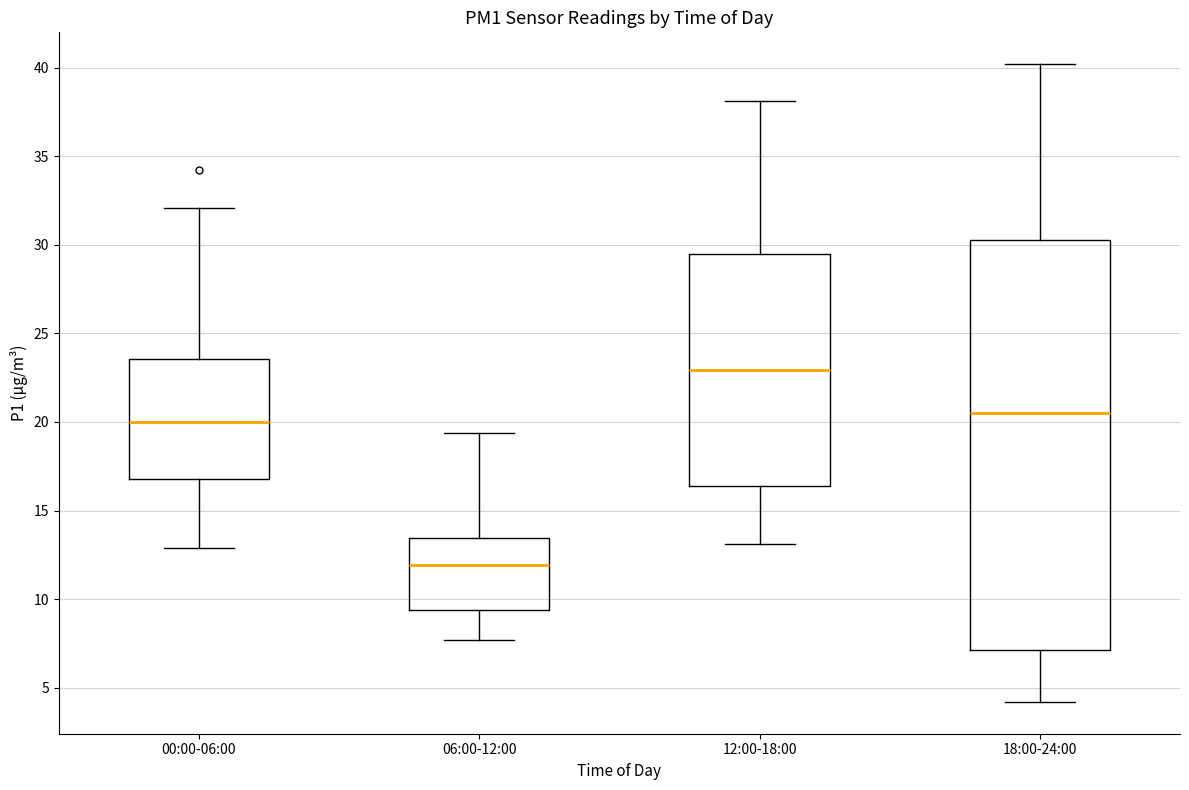

Where does the median line of the box for 06:00-12:00 sit on the y-axis? The values are not printed on the chart, so give them approximately, as read against the axis.

12.0